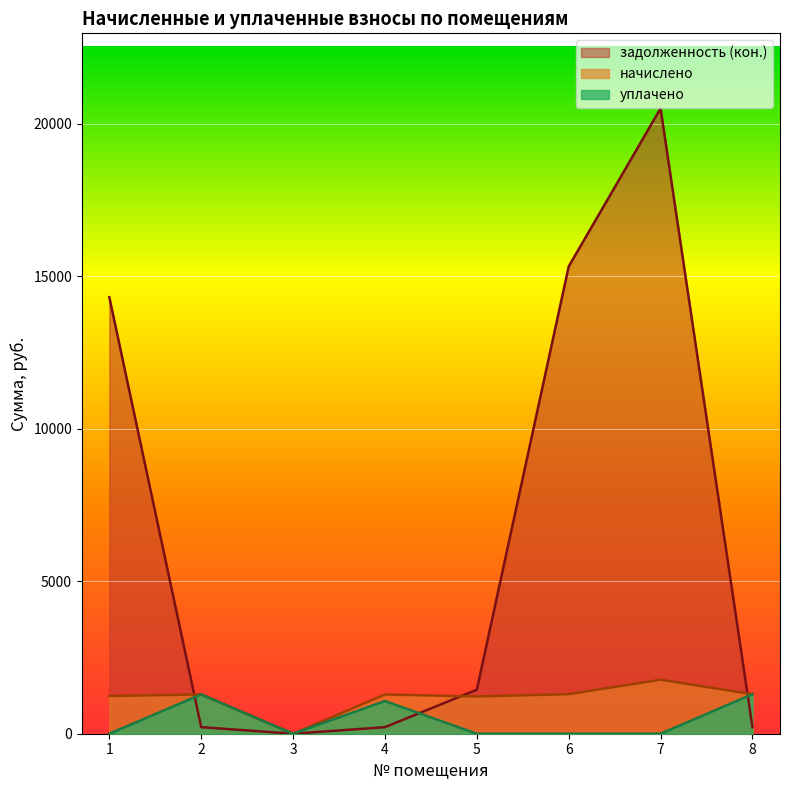

How many data points does each series have?

8